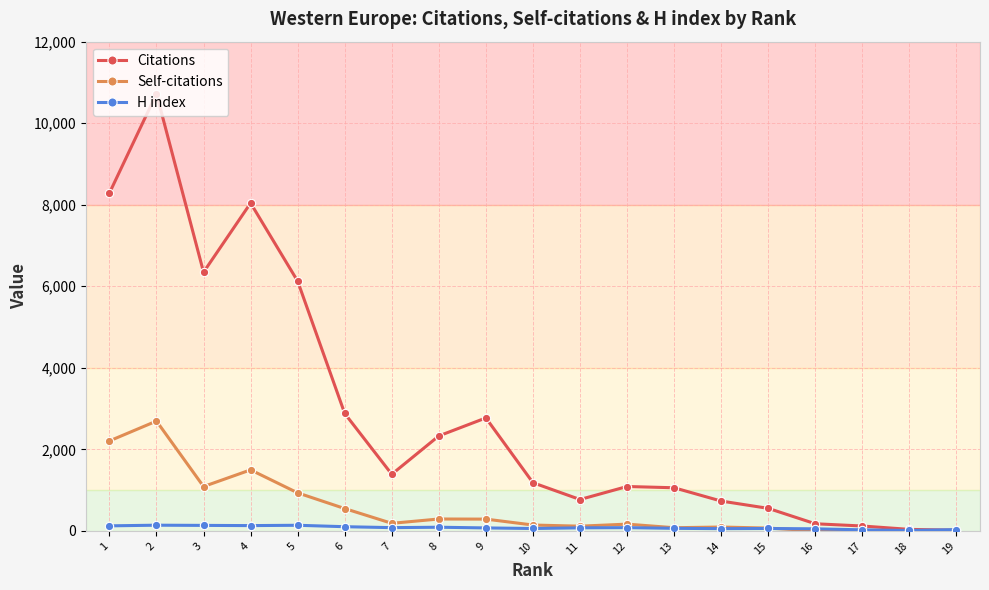

Which category has the lowest value in the H index series?

18